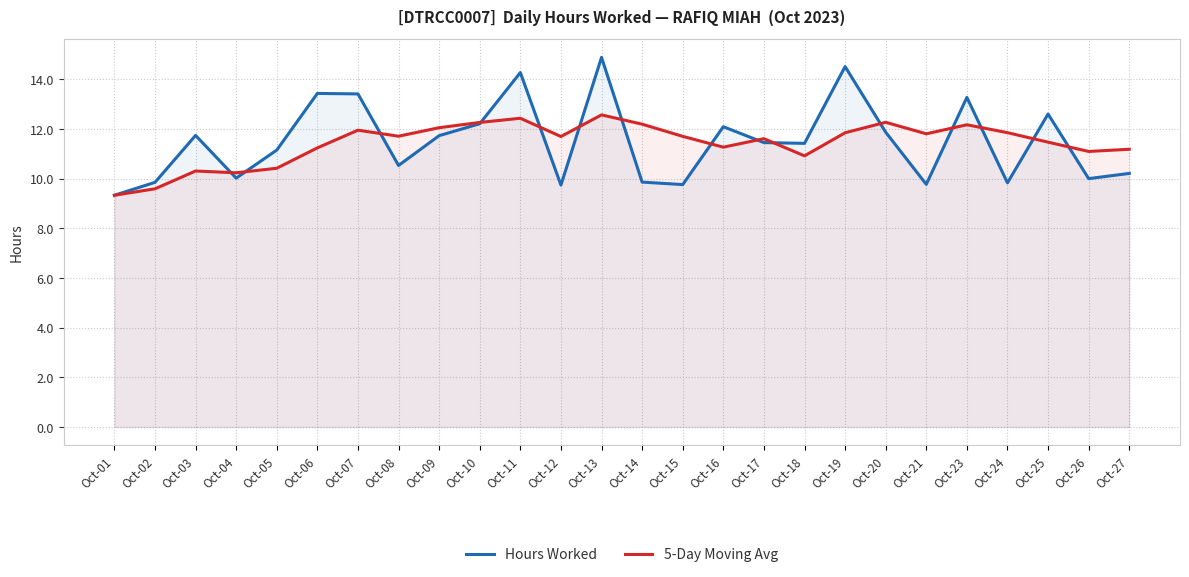

How many times do 5-Day Moving Avg and Hours Worked cross each other?

15